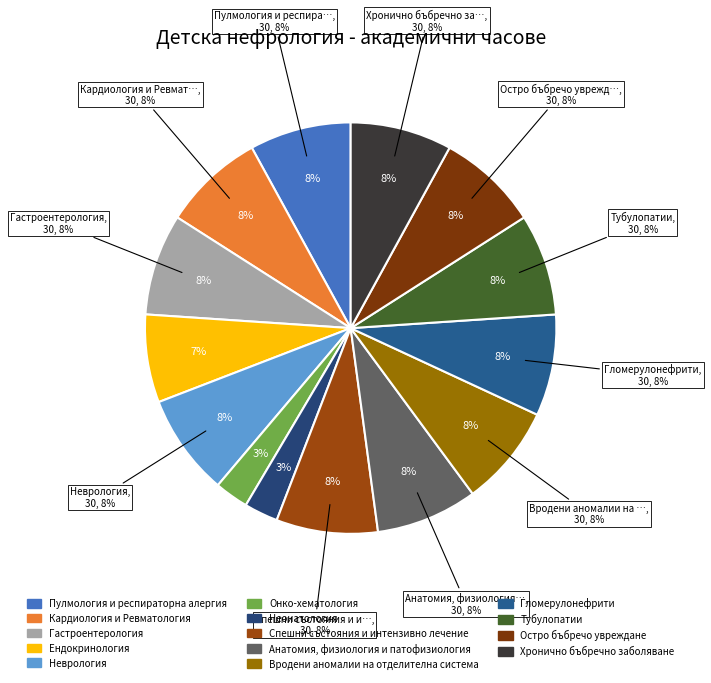

What portion of the pie excludes Вродени аномалии на отделителна система?

92.0%